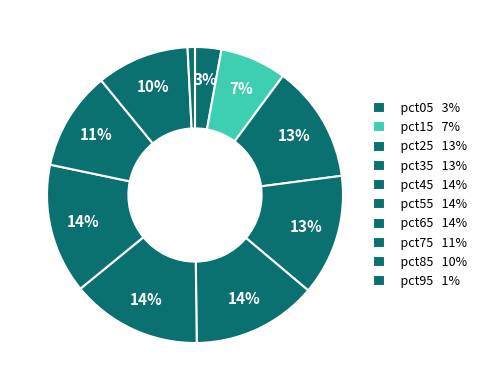

True or false: pct25 accounts for 13% of the total.

True